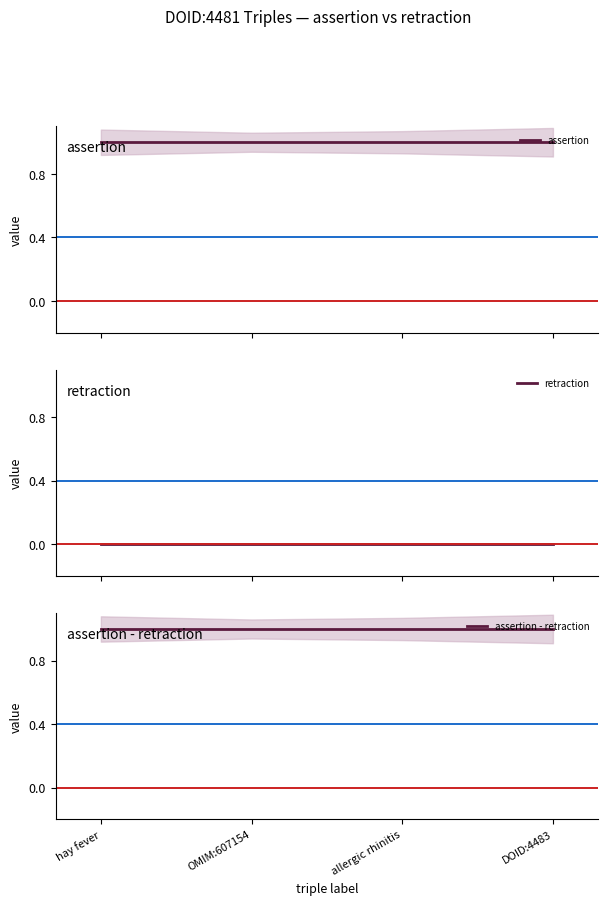

Which series has the widest spread of values?

assertion